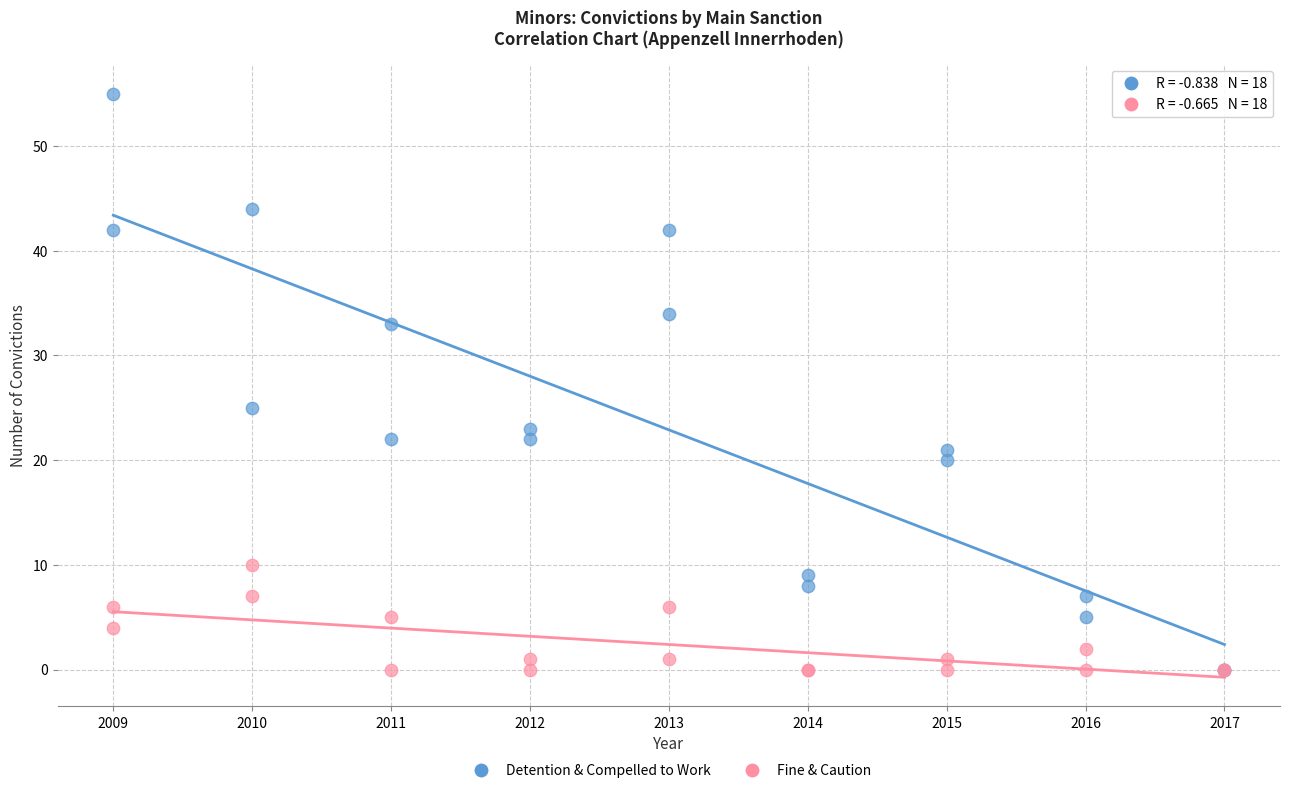

In the Detention & Compelled to Work series, what Y value is closest to 27?

25